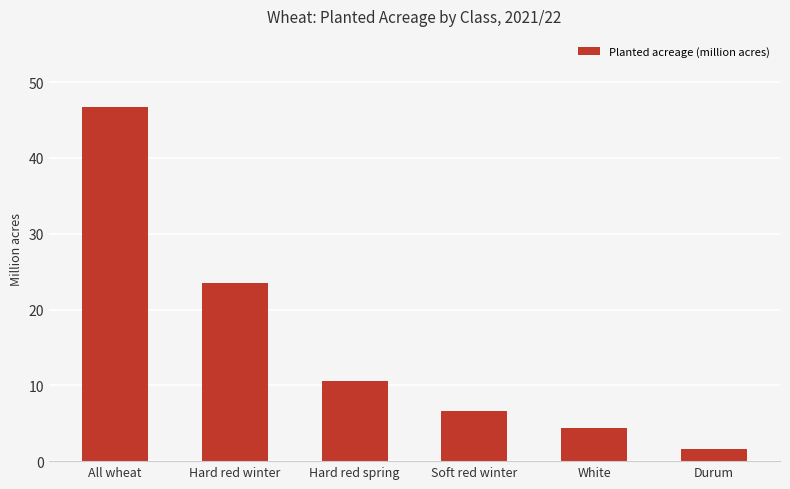

What is the difference between the maximum and minimum values?

45.1